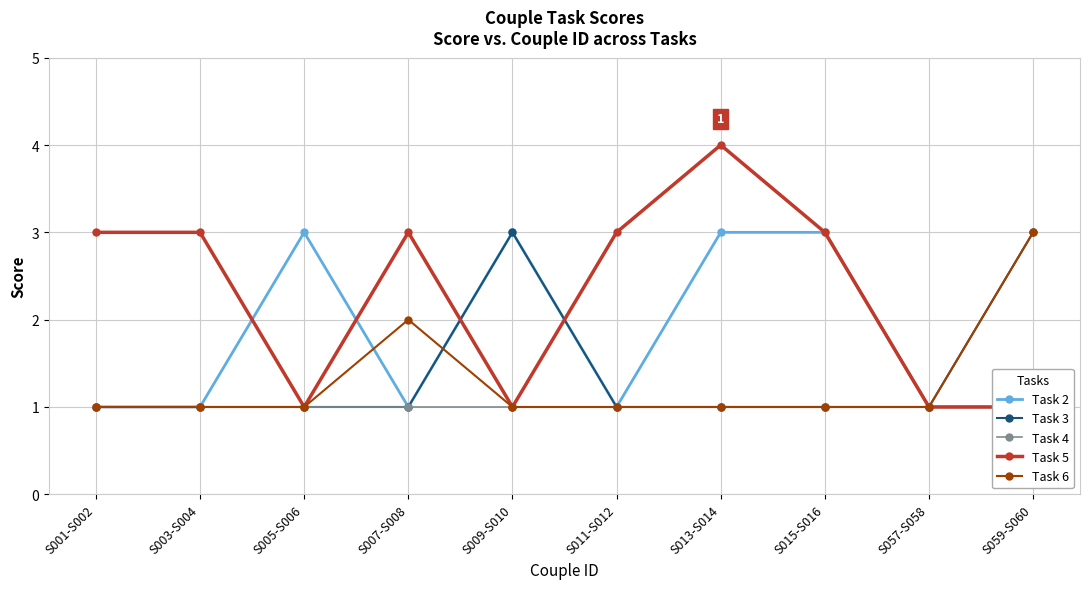

True or false: Task 2 has a value of 3 at S015-S016.

True